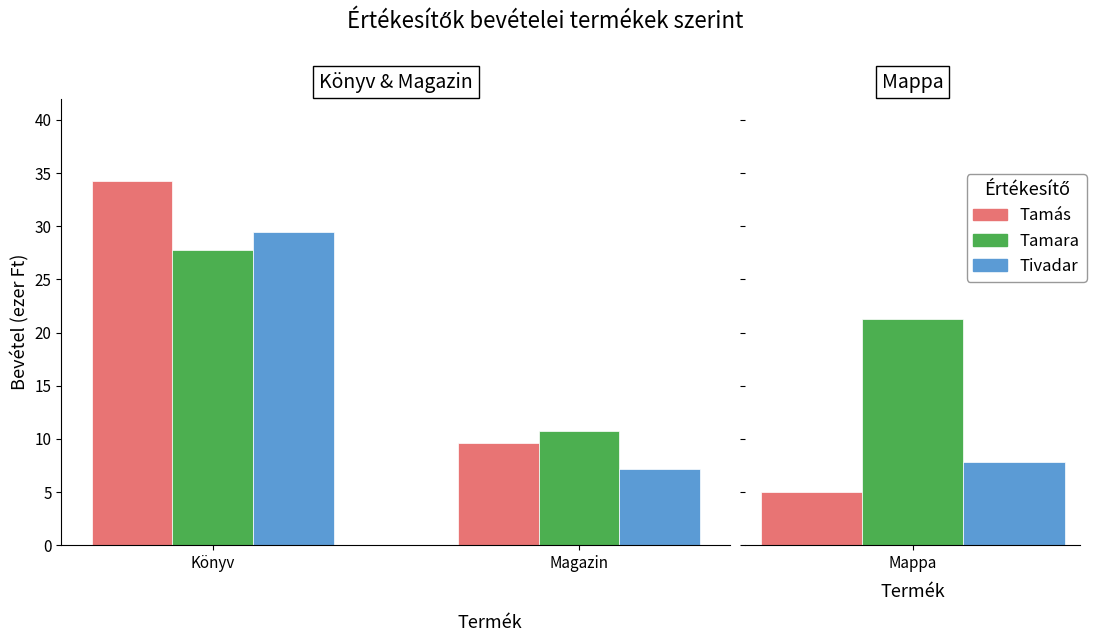

Where is Tivadar nearest to the value 18?

Magazin